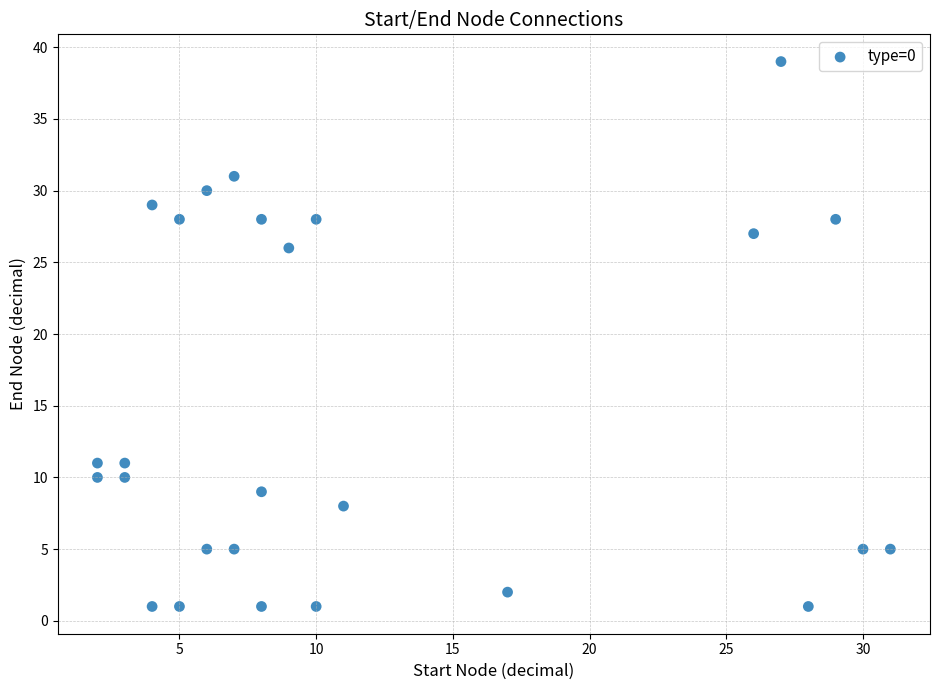

What Y value in the scatter plot is closest to 20?

26